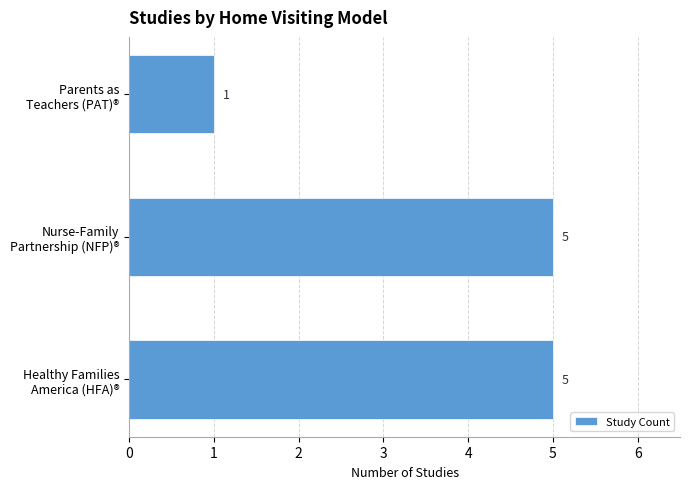

What is the average value?

4